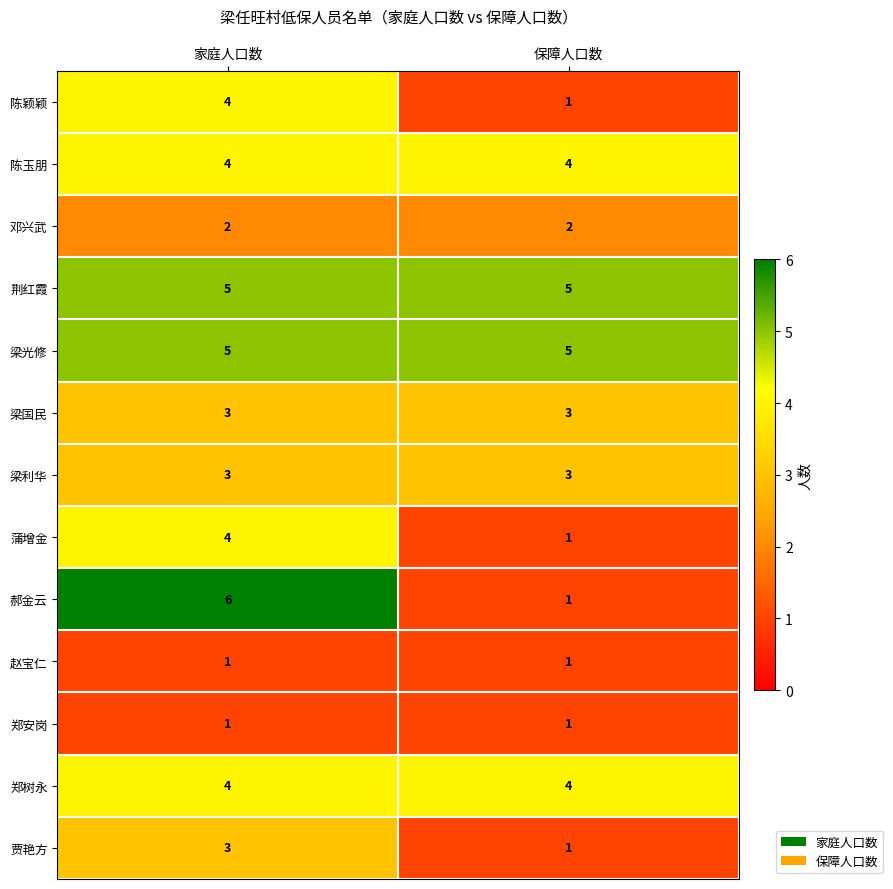

True or false: 郝金云 has a value of 6 at 家庭人口数.

True